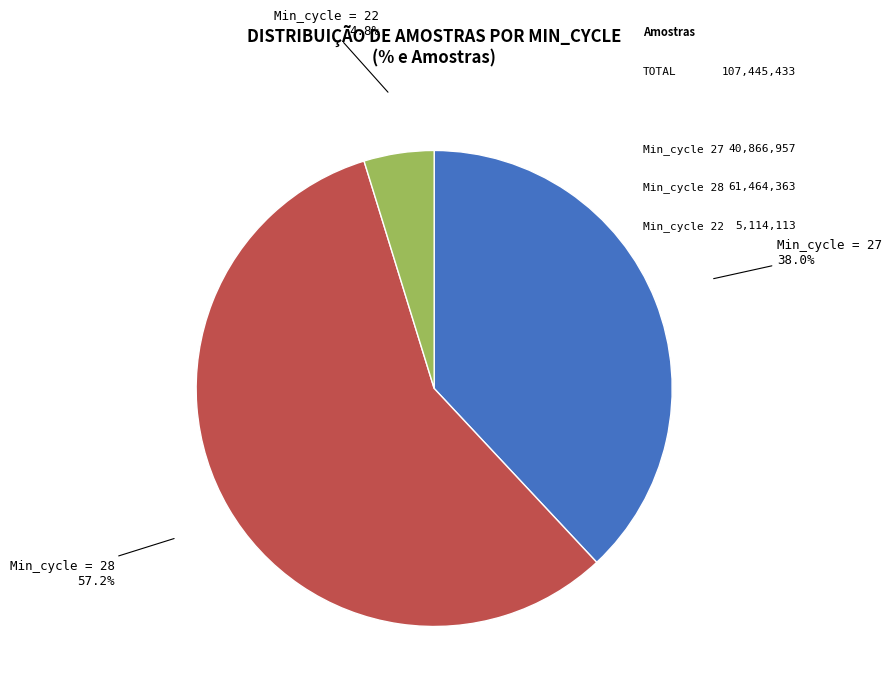

Count the number of slices in the pie.

3